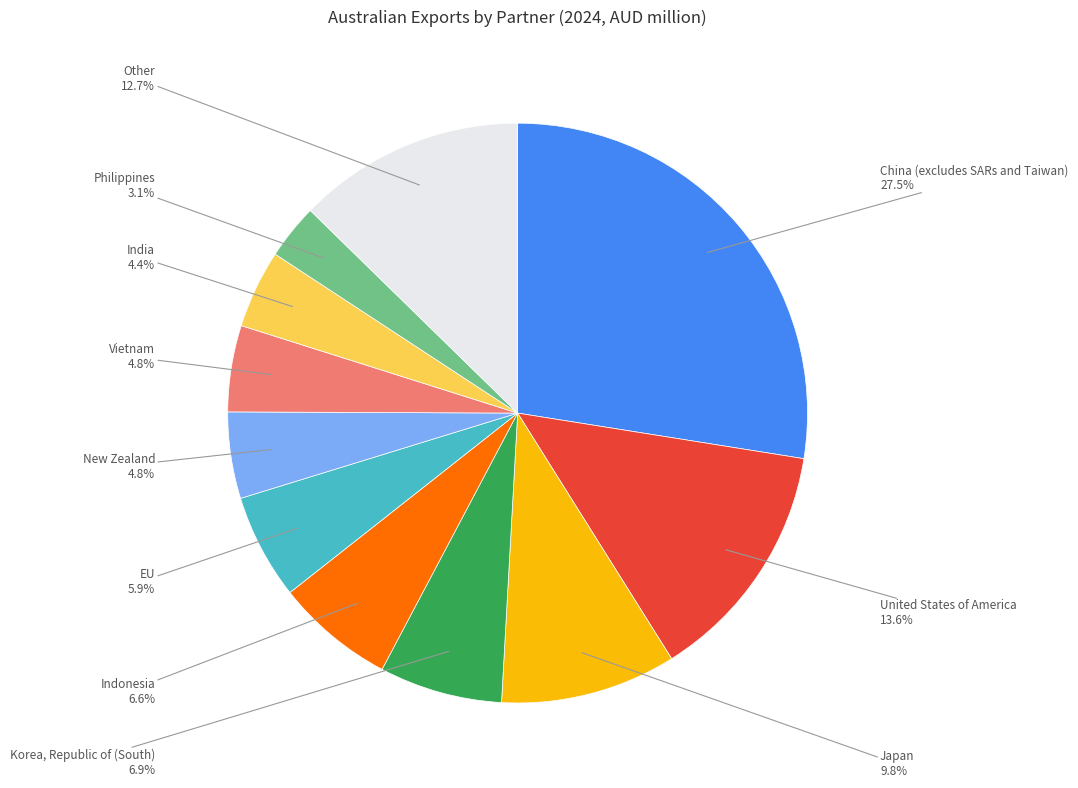

Which category has the biggest portion of the pie?

China (excludes SARs and Taiwan)